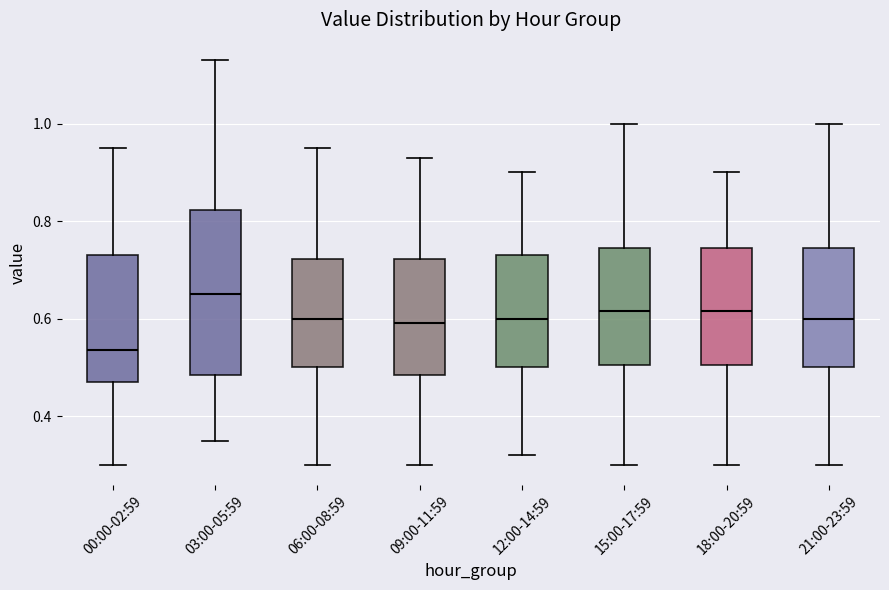

Reading left to right, read every box against the y-axis: the position of its median line, the range the box covers, and the ends of its whiskers. The values are not printed on the chart, so give them approximately, as read against the axis.

00:00-02:59: median 0.54, box 0.48 to 0.74, whiskers 0.30 to 0.96
03:00-05:59: median 0.66, box 0.48 to 0.82, whiskers 0.36 to 1.14
06:00-08:59: median 0.60, box 0.50 to 0.72, whiskers 0.30 to 0.96
09:00-11:59: median 0.60, box 0.48 to 0.72, whiskers 0.30 to 0.94
12:00-14:59: median 0.60, box 0.50 to 0.74, whiskers 0.32 to 0.90
15:00-17:59: median 0.62, box 0.50 to 0.74, whiskers 0.30 to 1.00
18:00-20:59: median 0.62, box 0.50 to 0.74, whiskers 0.30 to 0.90
21:00-23:59: median 0.60, box 0.50 to 0.74, whiskers 0.30 to 1.00